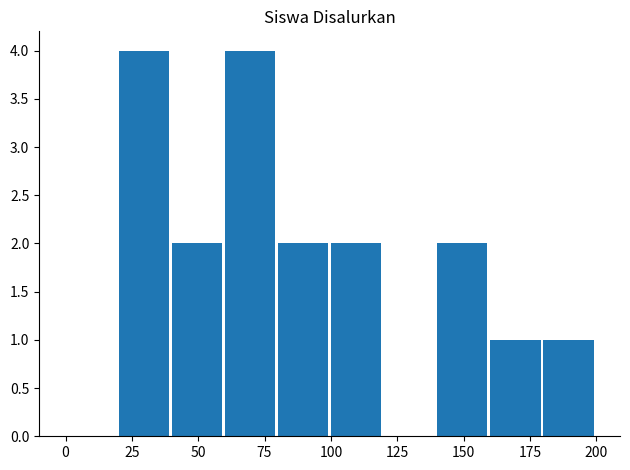

What is the average value?

2